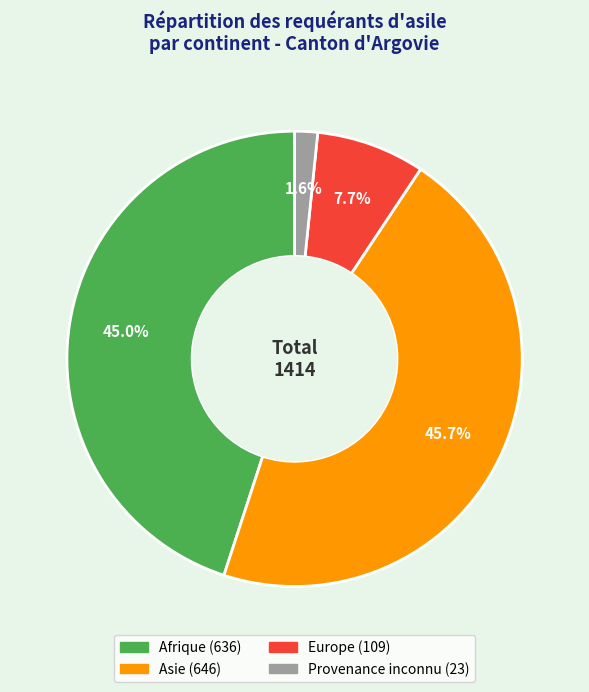

Rank the categories by value from highest to lowest.

Asie, Afrique, Europe, Provenance inconnu